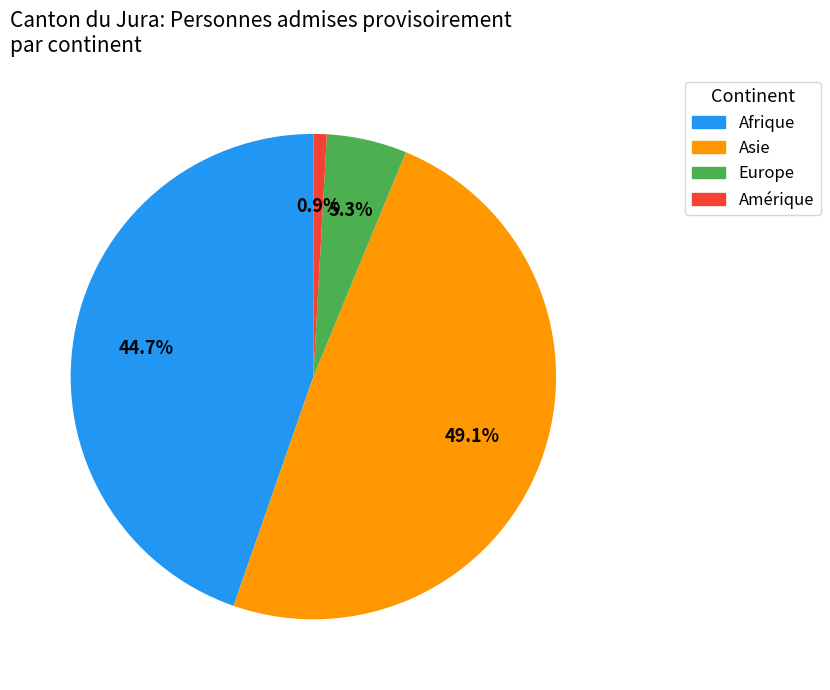

Is there a majority slice in this chart?

No